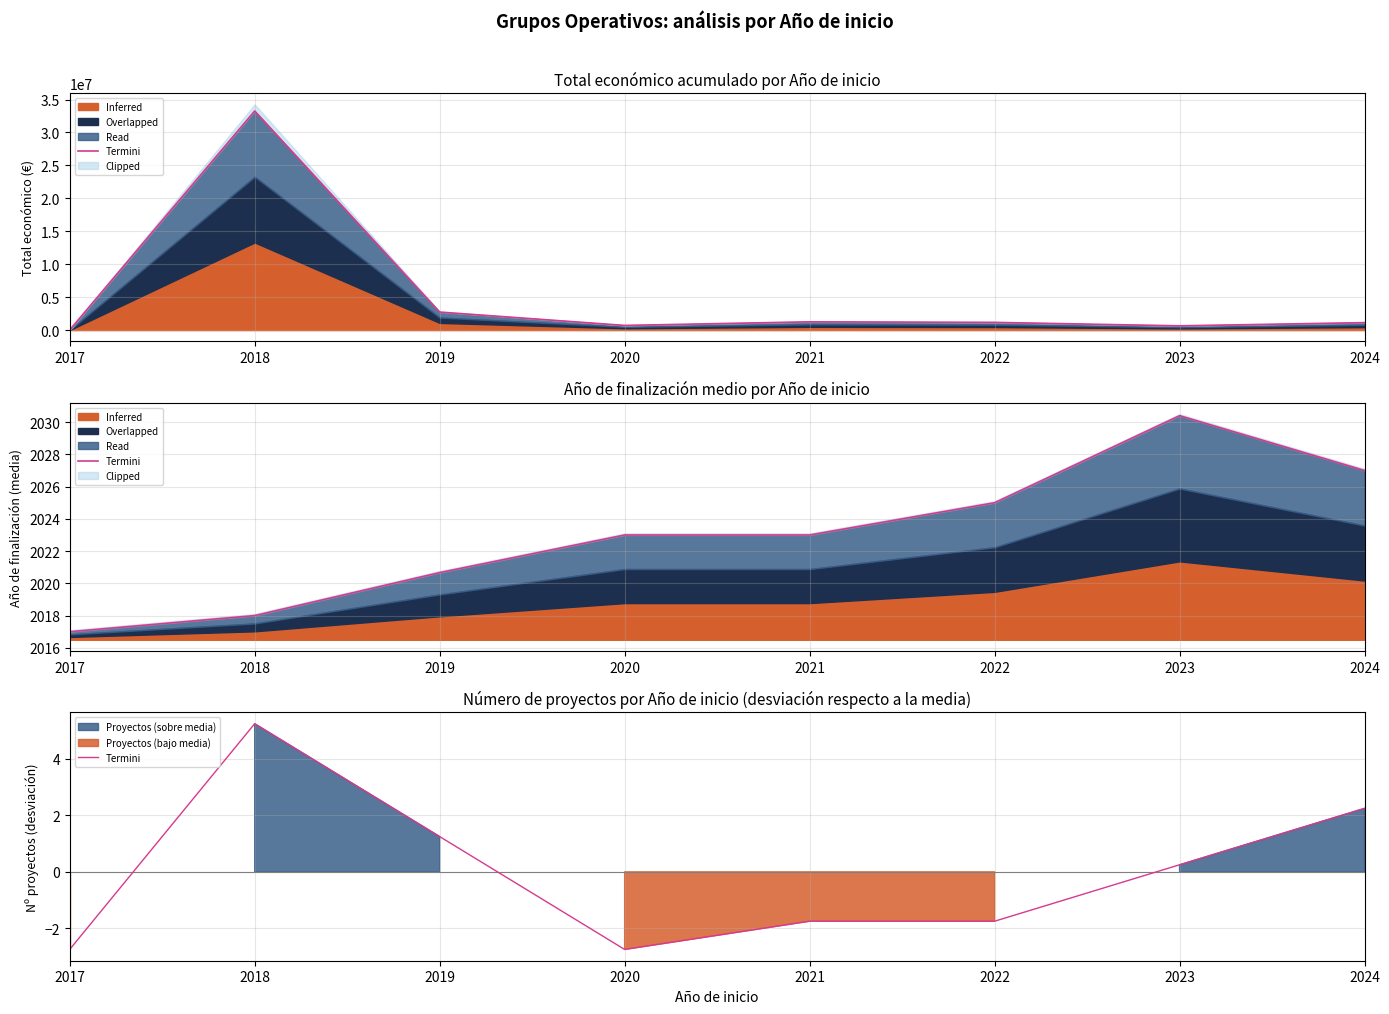

Is it true that the value at 2021 is -3.1?

False